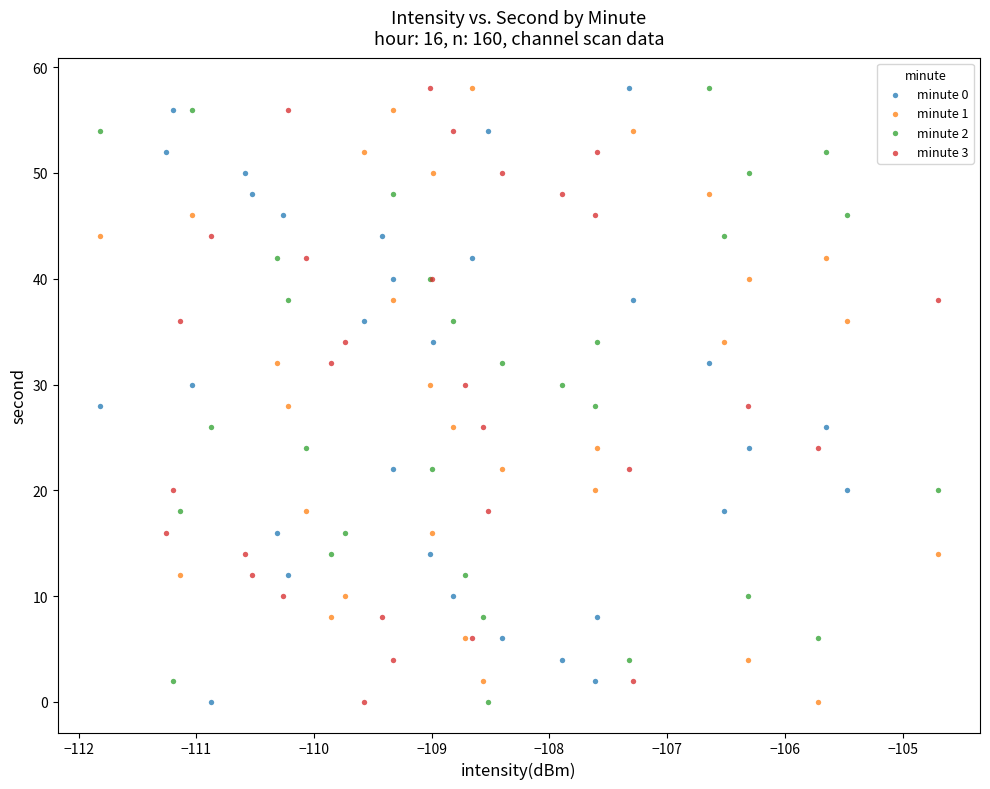

What are all the series names shown in the legend?

minute 0, minute 1, minute 2, minute 3